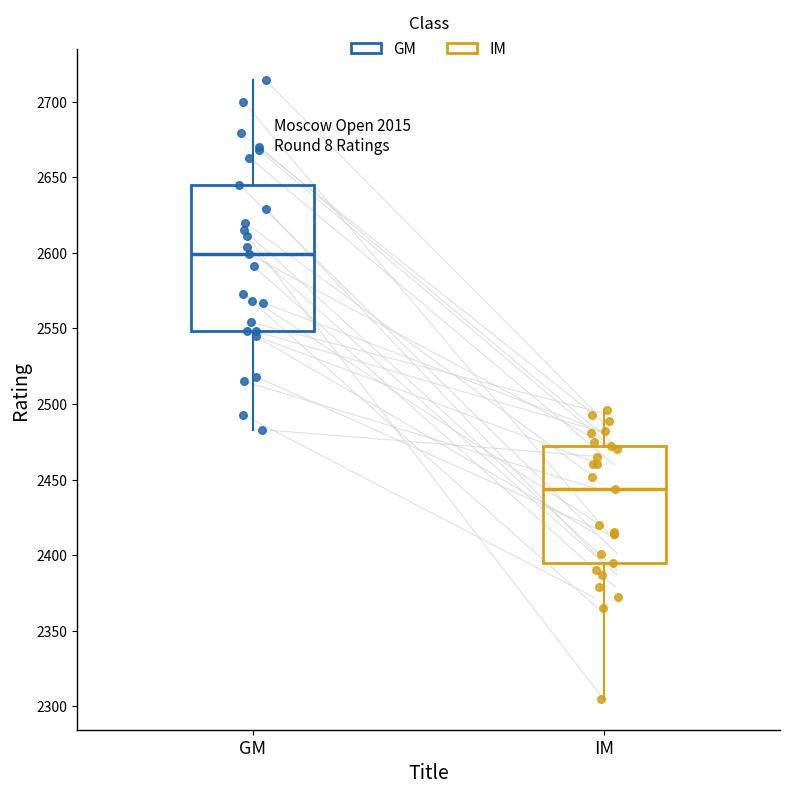

Where does the median line of the box for IM sit on the y-axis? The values are not printed on the chart, so give them approximately, as read against the axis.

2445